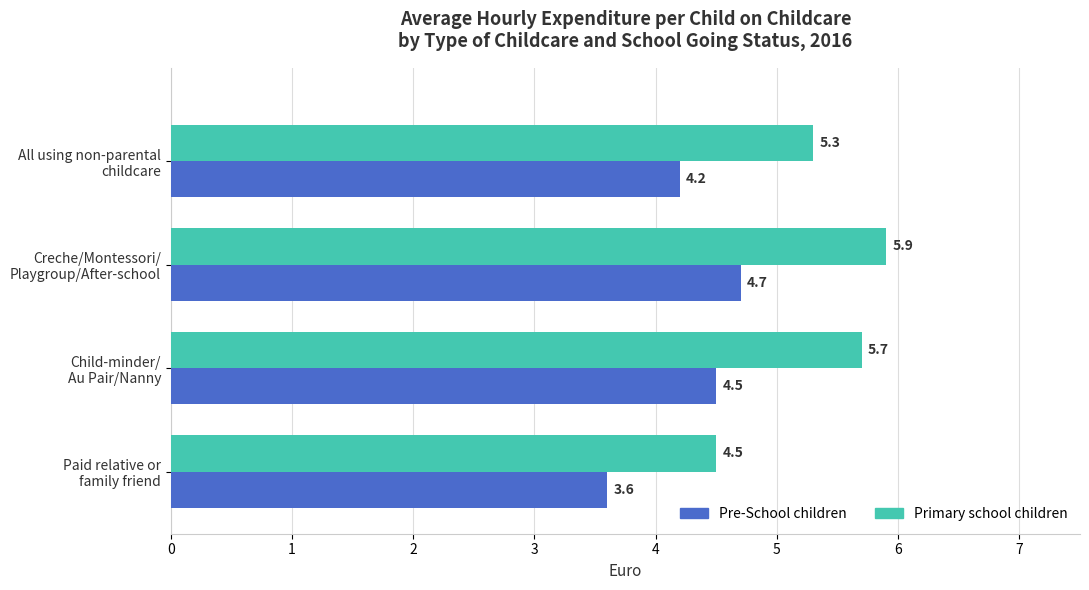

List the series in order of their overall mean, highest first.

Primary school children, Pre-School children